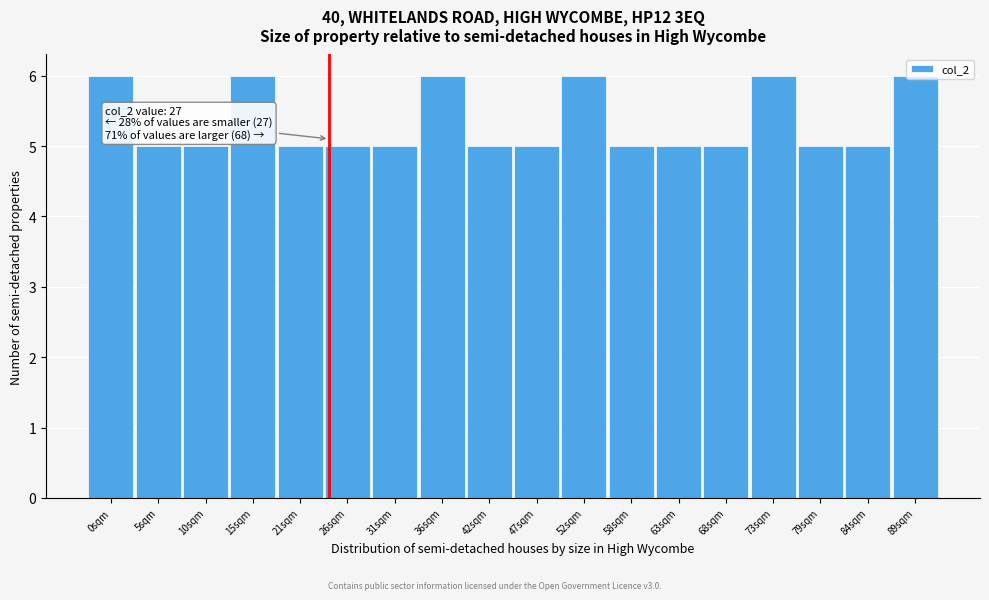

What is the maximum value shown in the chart?

6